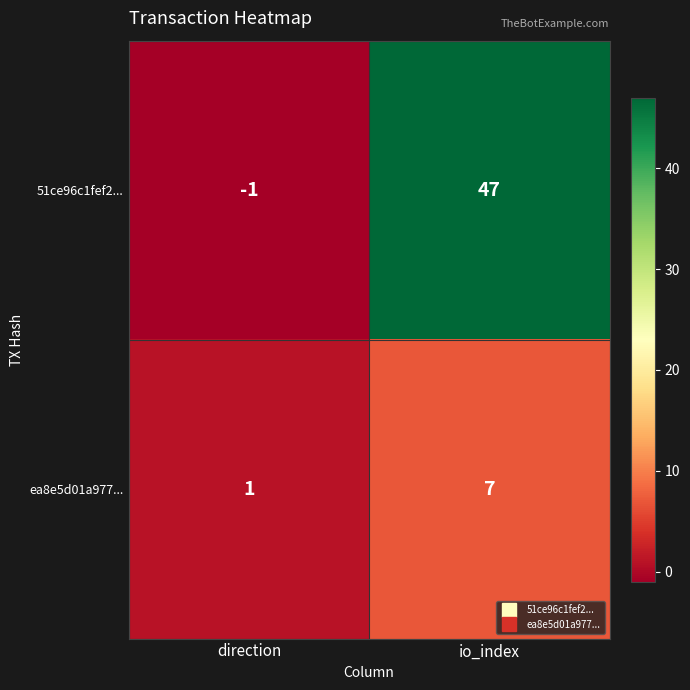

Read the 51ce96c1fef2... value at io_index, to the nearest 10.

50